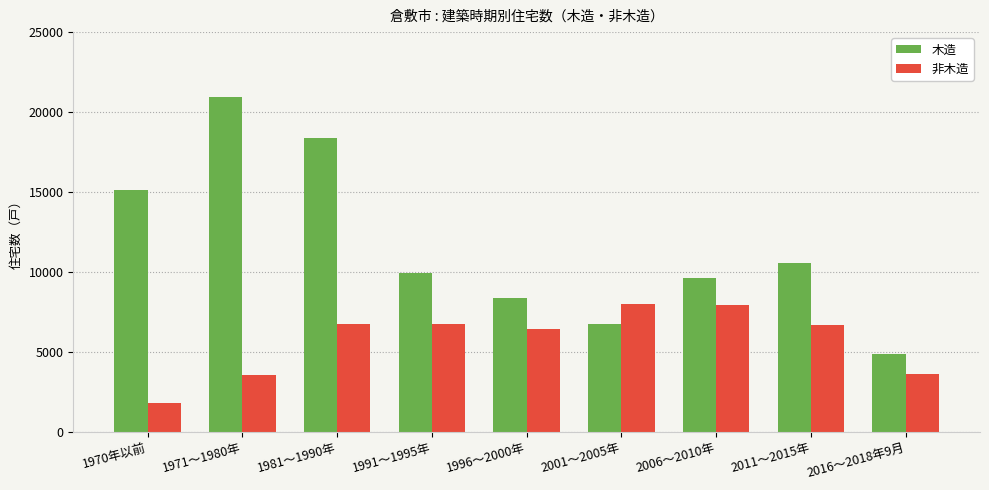

At which category is the sum across all series the highest?

1981～1990年